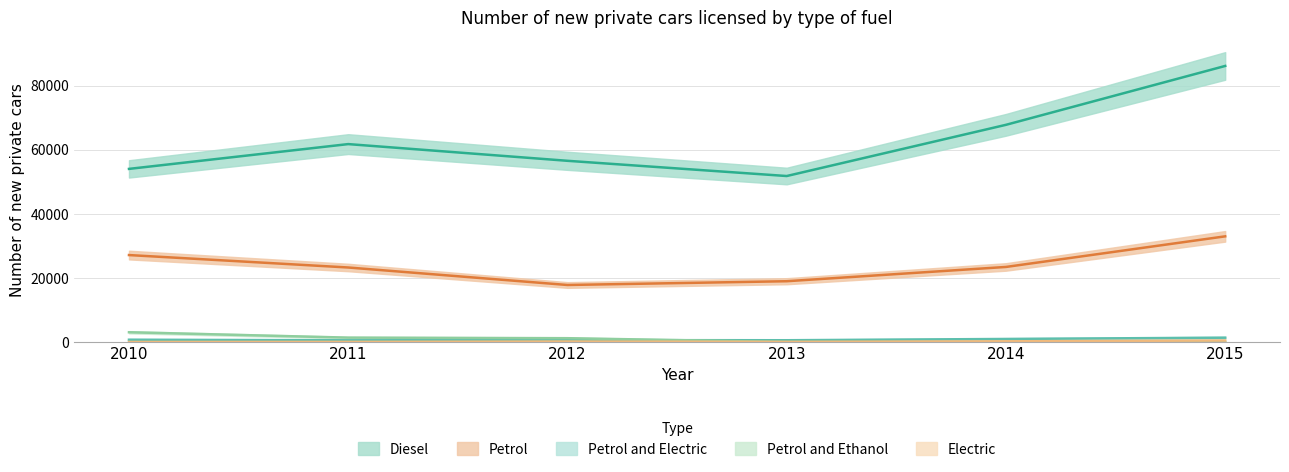

Which series ends up on top after the final intersection of Petrol and Electric and Petrol and Ethanol?

Petrol and Electric